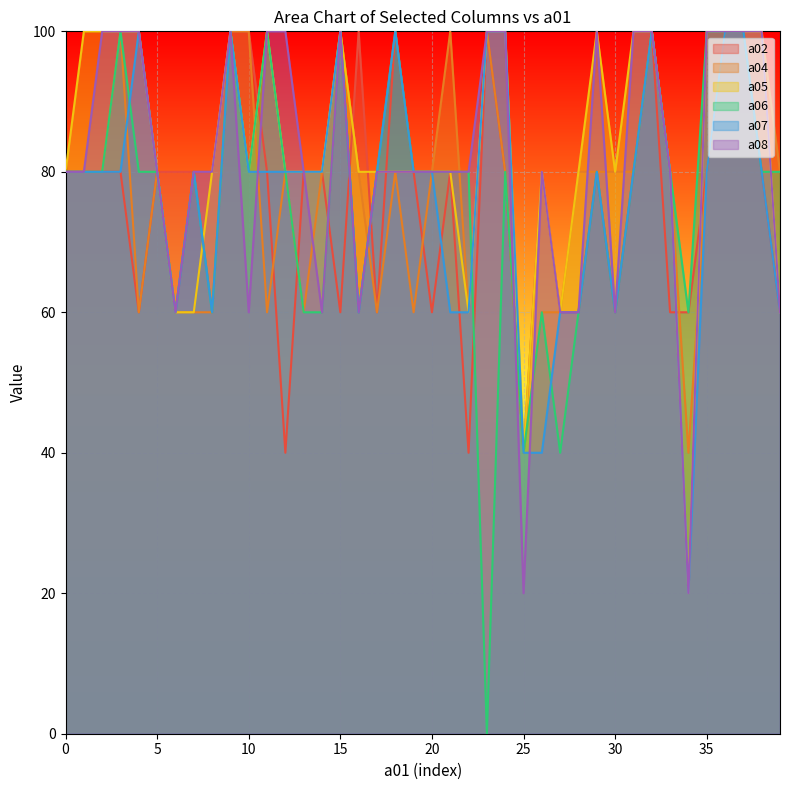

True or false: a06 has more than 2 points higher than both neighbors.

True